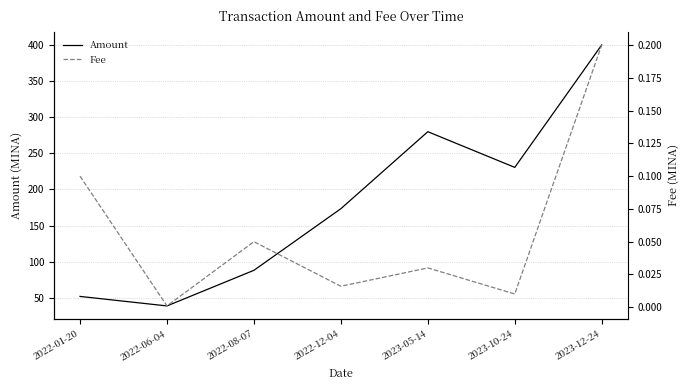

What is the total value across all series at 2022-08-07?

88.1